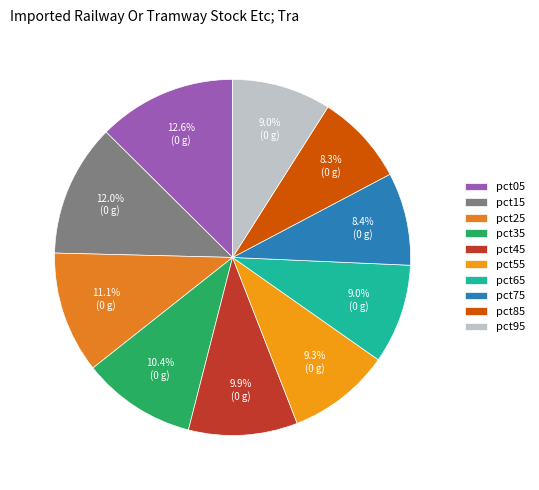

Which category has the smallest portion of the pie?

pct85